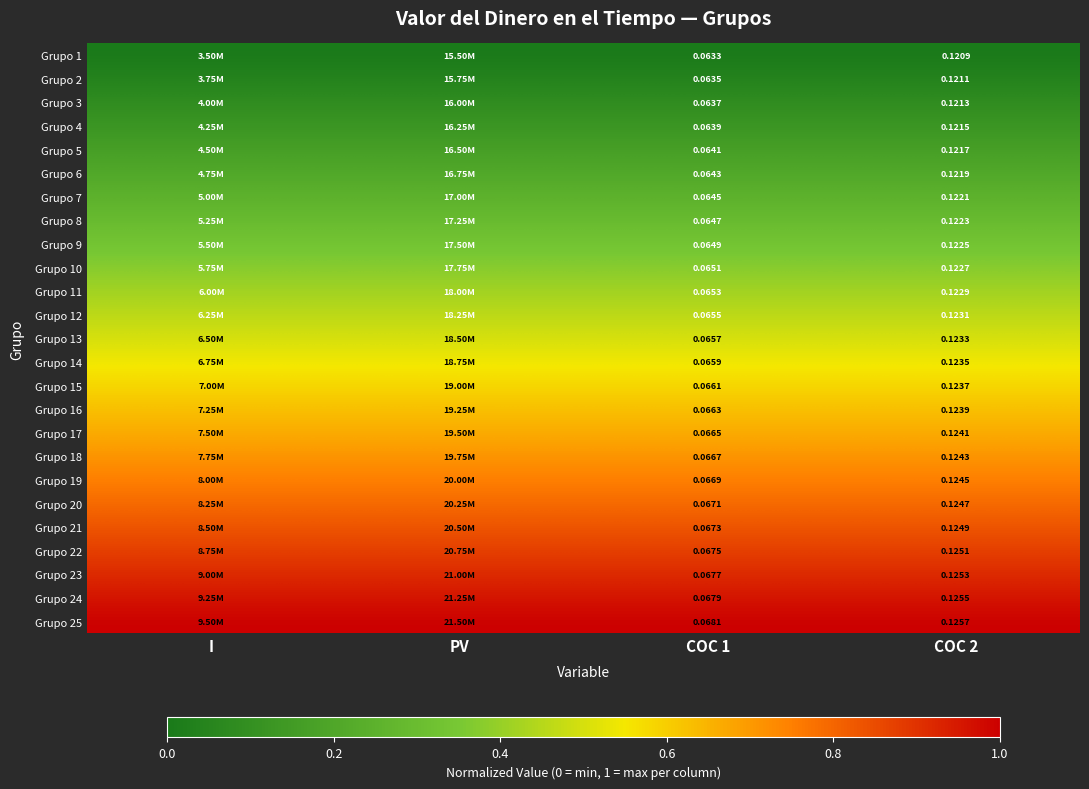

Which label corresponds to the smallest value in the chart?

I